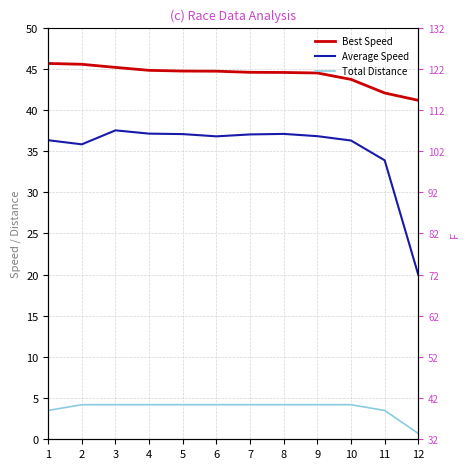

Reading left to right, what are all the values shown in this chart?

Best Speed: 1=45.6	2=45.5	3=45.2	4=44.8	5=44.7	6=44.7	7=44.6	8=44.6	9=44.5	10=43.7	11=42.1	12=41.2
Average Speed: 1=36.3	2=35.8	3=37.5	4=37.1	5=37.1	6=36.8	7=37.0	8=37.1	9=36.8	10=36.3	11=33.9	12=20.0
Total Distance: 1=3.5	2=4.2	3=4.2	4=4.2	5=4.2	6=4.2	7=4.2	8=4.2	9=4.2	10=4.2	11=3.5	12=0.7